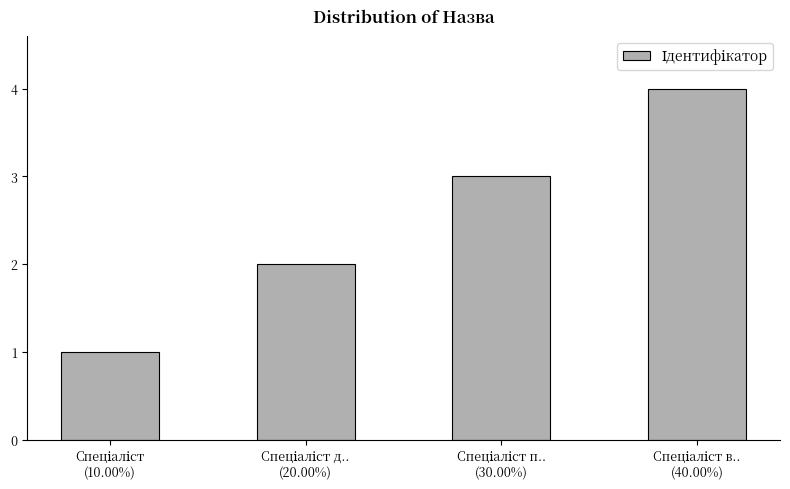

What is the greatest value displayed?

4